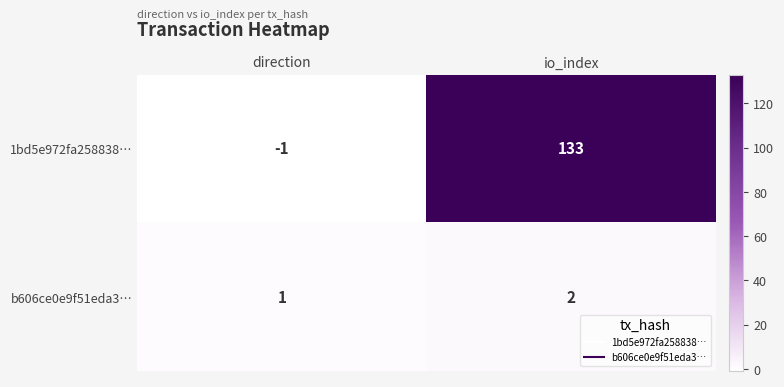

Reading right to left, what are all the values shown in this chart?

1bd5e972fa258838…: io_index=133	direction=-1
b606ce0e9f51eda3…: io_index=2	direction=1